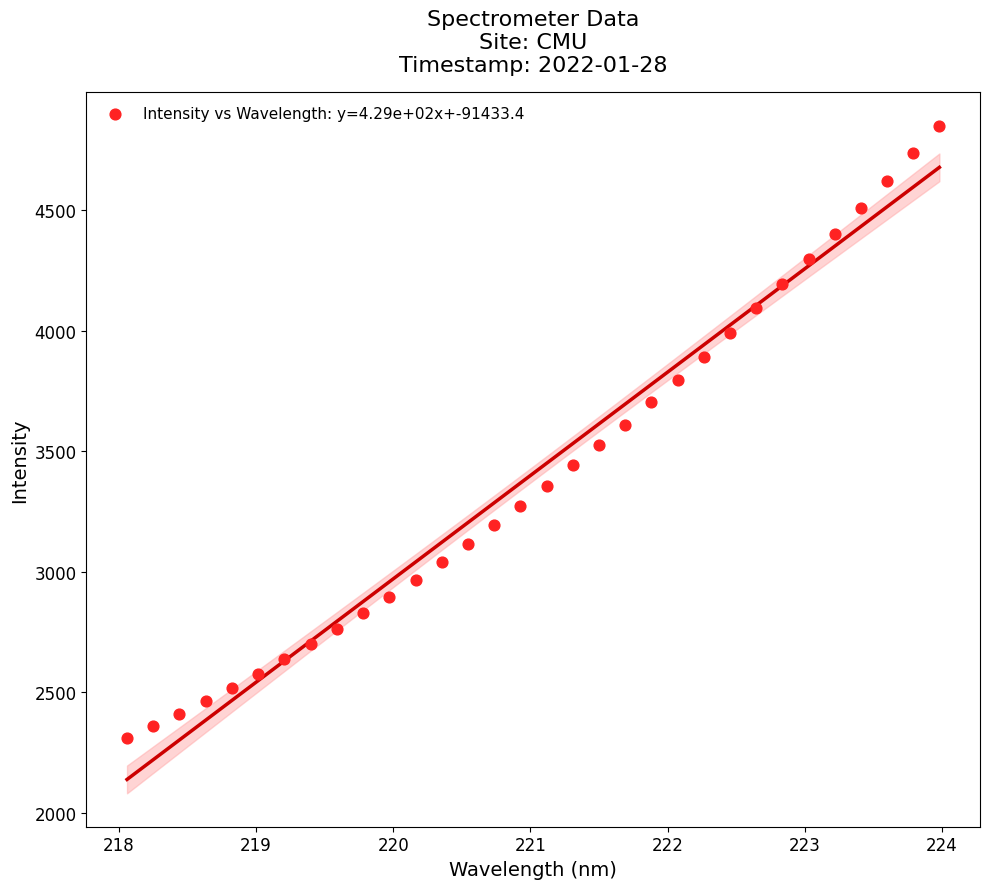

What is the range of X values (max minus min)?

5.9